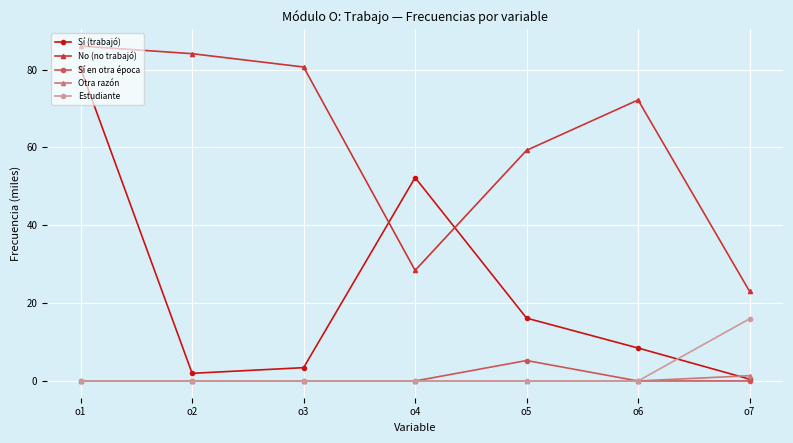

In Sí (trabajó), how many points are higher than both neighbors (excluding endpoints)?

1